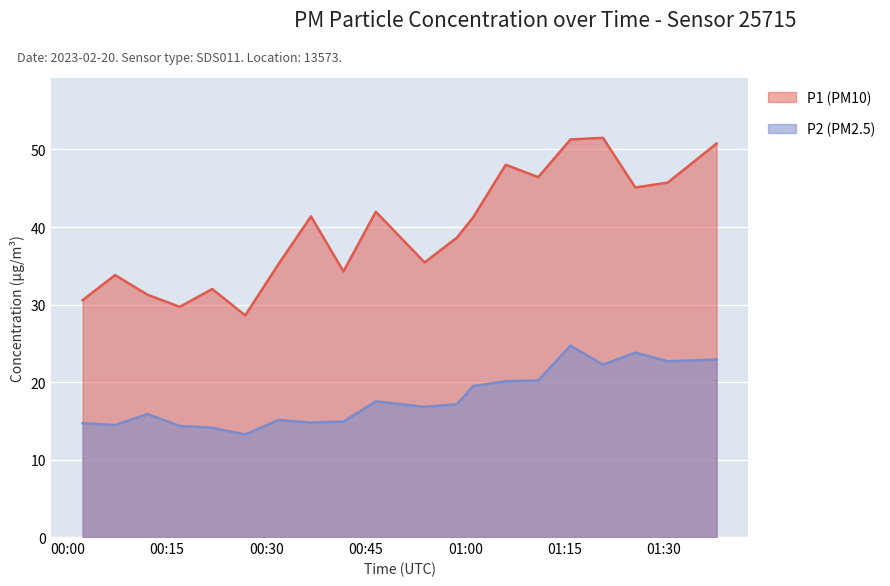

Which has a higher value, 00:02 or 01:12?

01:12